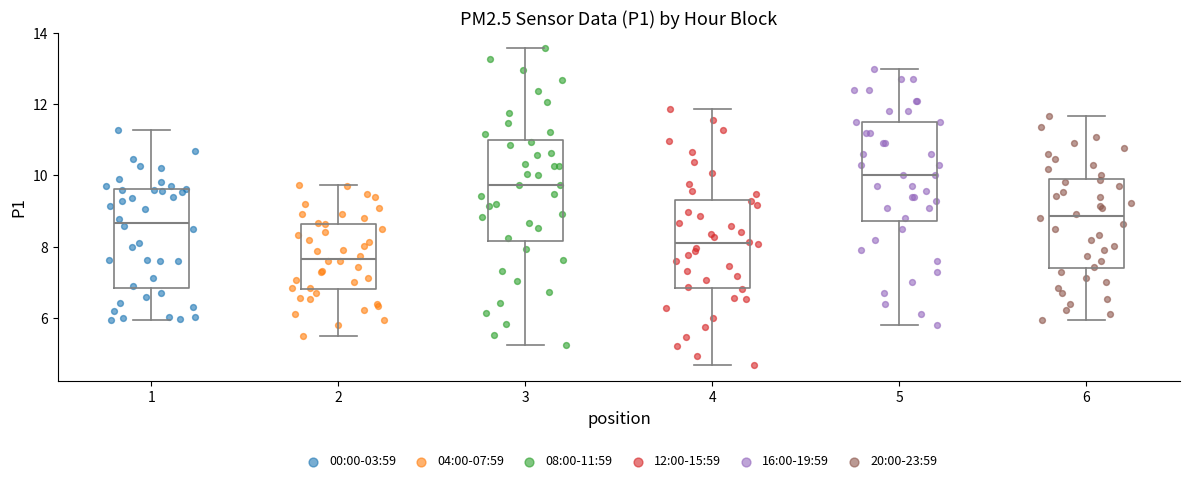

Where does the lower whisker of the box at x = 6 end on the y-axis? The values are not printed on the chart, so give them approximately, as read against the axis.

6.0